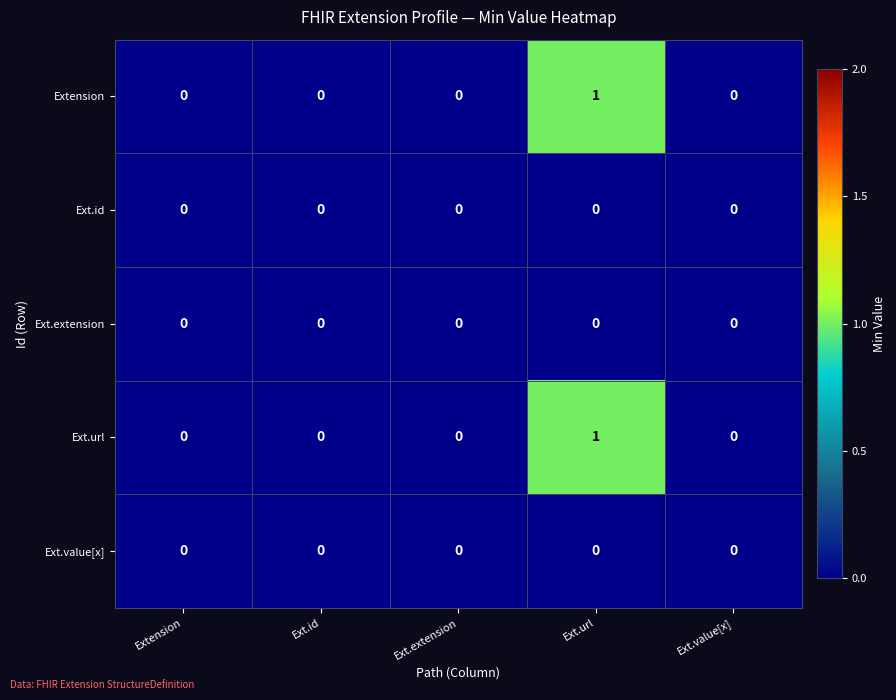

Reading right to left, list all the values displayed in this chart.

Extension: 0	1	0	0	0
Ext.id: 0	0	0	0	0
Ext.extension: 0	0	0	0	0
Ext.url: 0	1	0	0	0
Ext.value[x]: 0	0	0	0	0